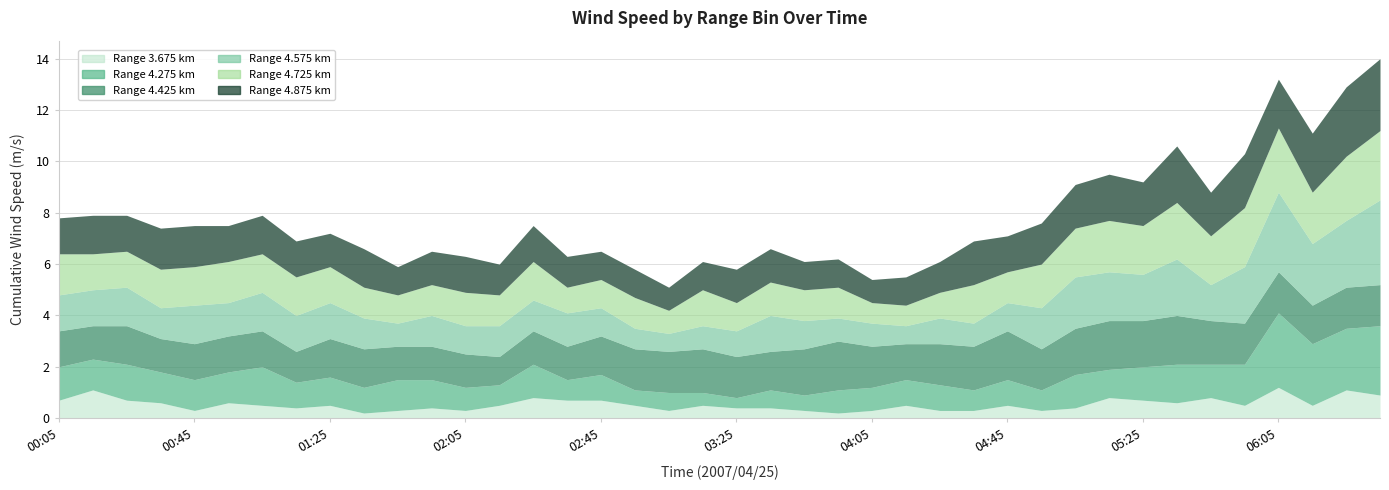

Between 00:15 and 06:25, which series saw the biggest shift?

4.575